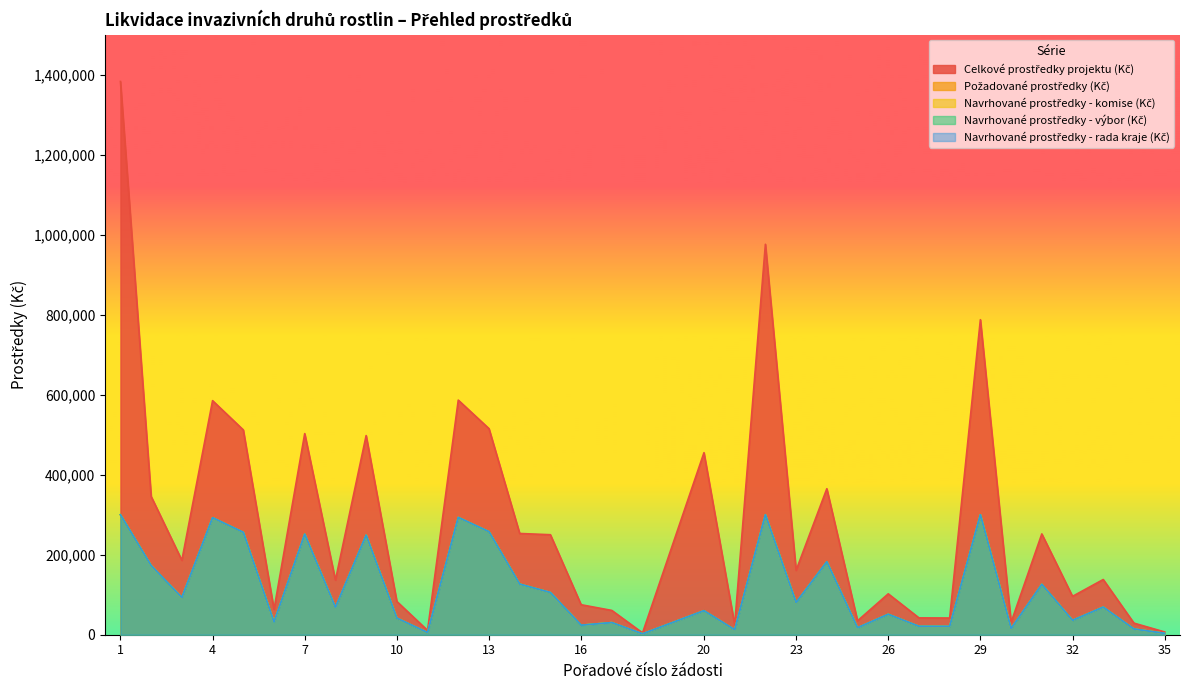

In Navrhované prostředky - komise (Kč), how many points are lower than both neighbors (excluding endpoints)?

12